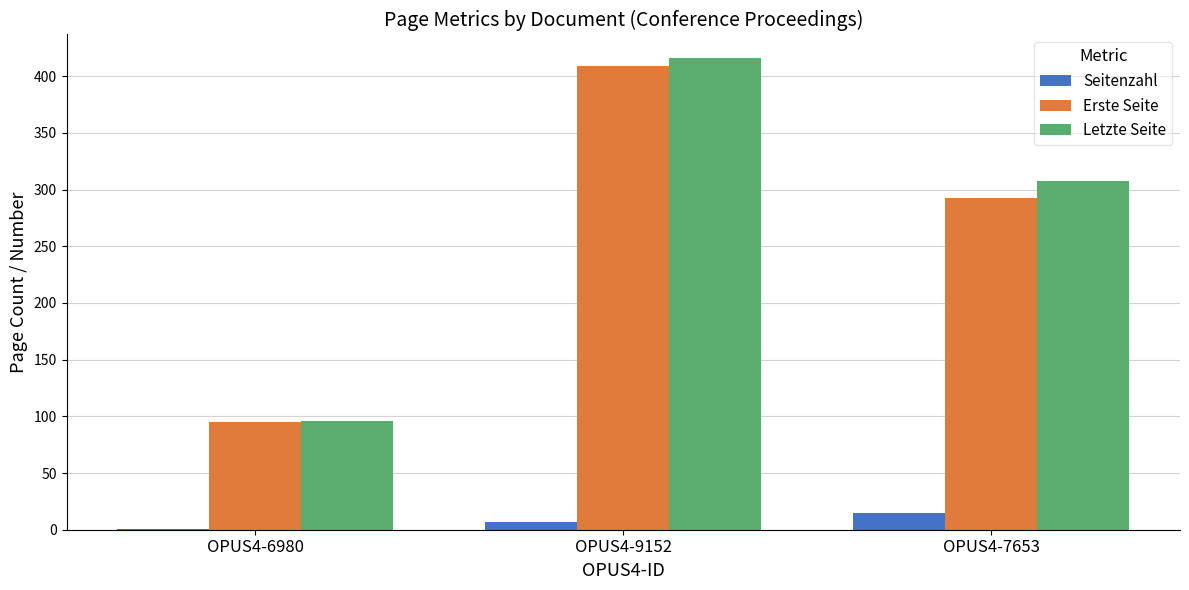

What is the average value of the Seitenzahl series?

8